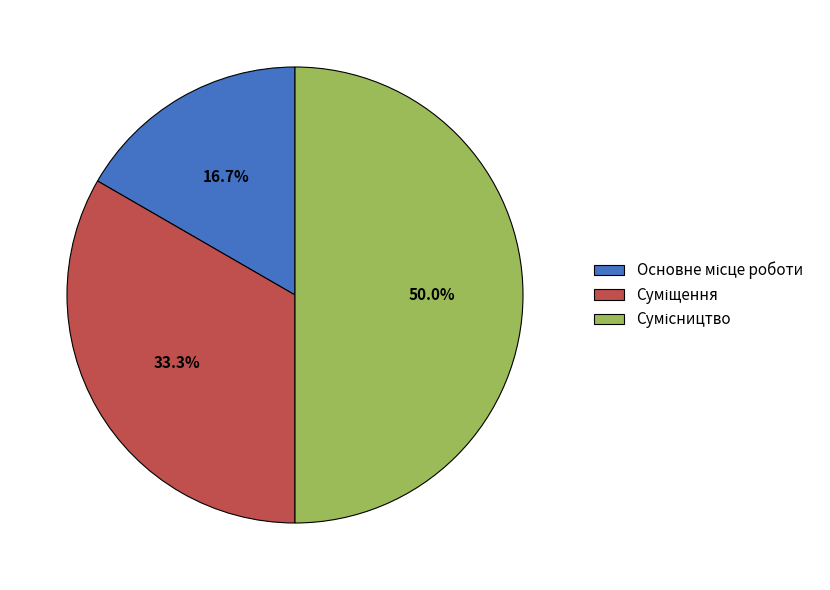

To the nearest percent, what is the average slice percentage?

33%